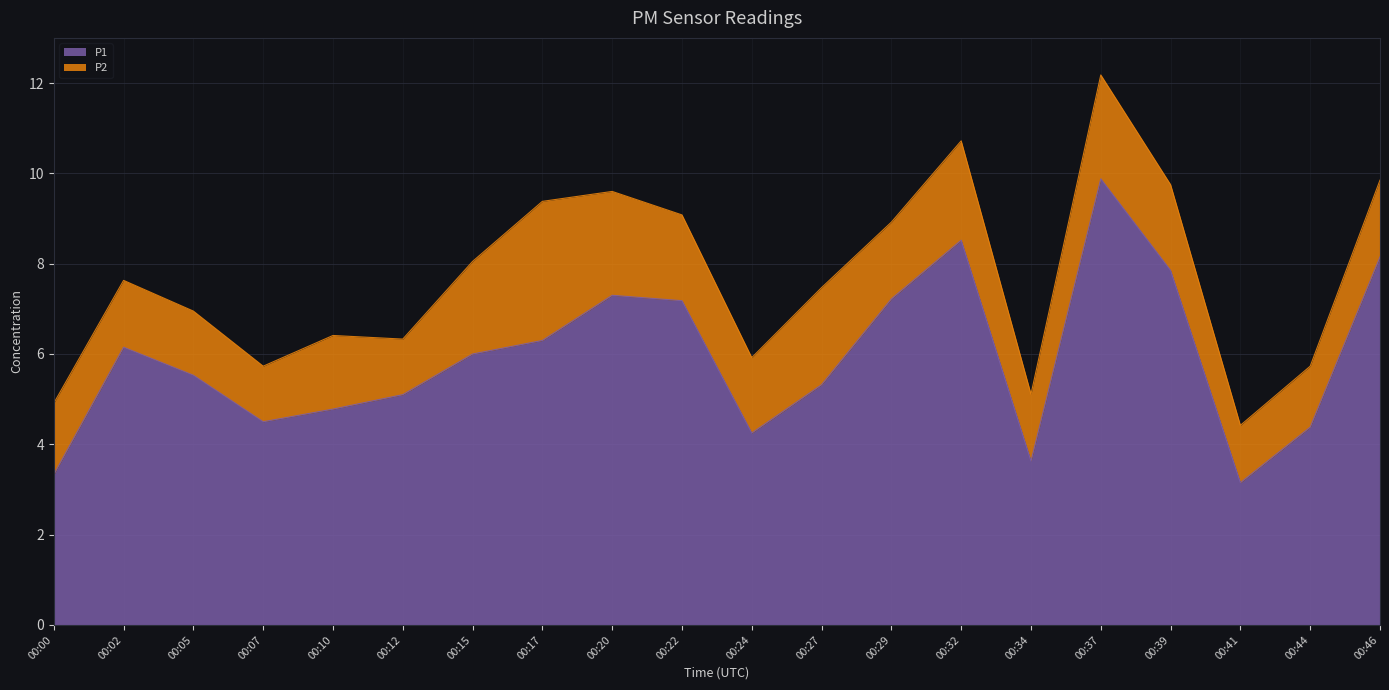

What is the sum of the values at 00:17 and 00:22?

13.5